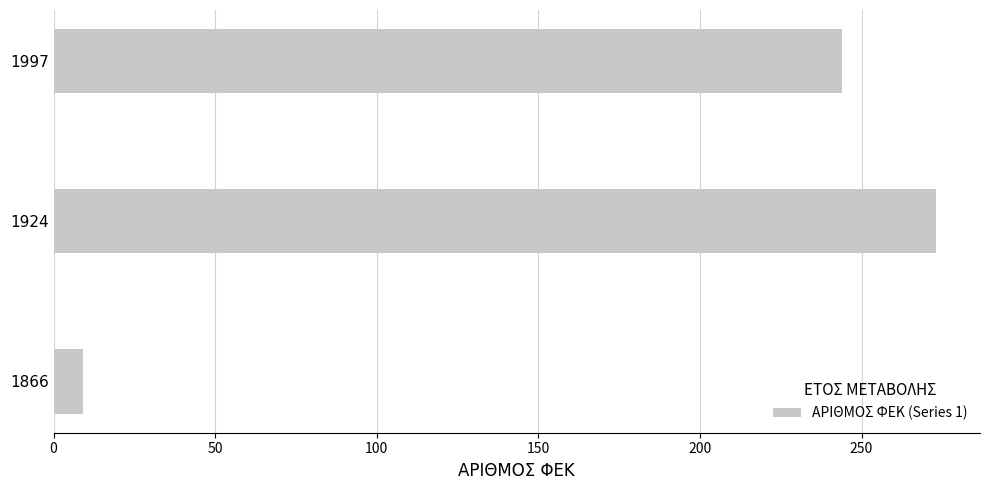

Reading bottom to top, transcribe all the data shown in this chart.

9	273	244